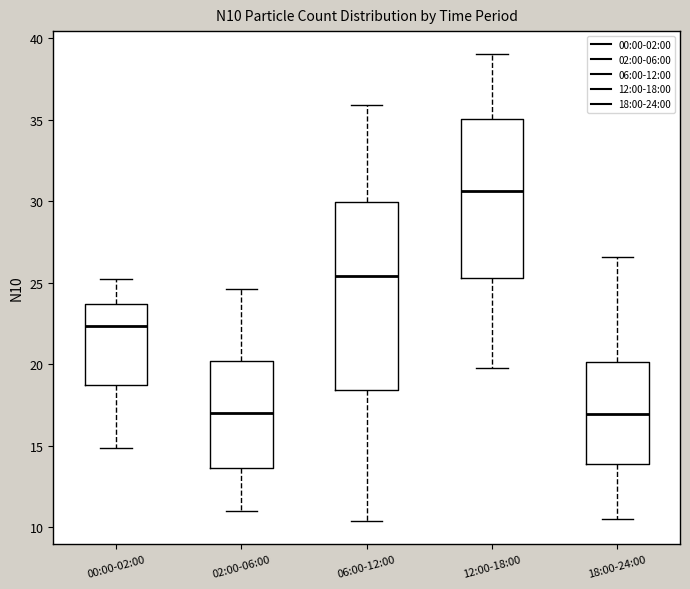

Reading left to right, transcribe this box plot: for each box, give where its median line is, the range the box spans, and where its two whiskers end, as read against the y-axis. The values are not printed on the chart, so give them approximately, as read against the axis.

00:00-02:00: median 22.5, box 18.5 to 23.5, whiskers 15.0 to 25.0
02:00-06:00: median 17.0, box 13.5 to 20.0, whiskers 11.0 to 24.5
06:00-12:00: median 25.5, box 18.5 to 30.0, whiskers 10.5 to 36.0
12:00-18:00: median 30.5, box 25.5 to 35.0, whiskers 20.0 to 39.0
18:00-24:00: median 17.0, box 14.0 to 20.0, whiskers 10.5 to 26.5